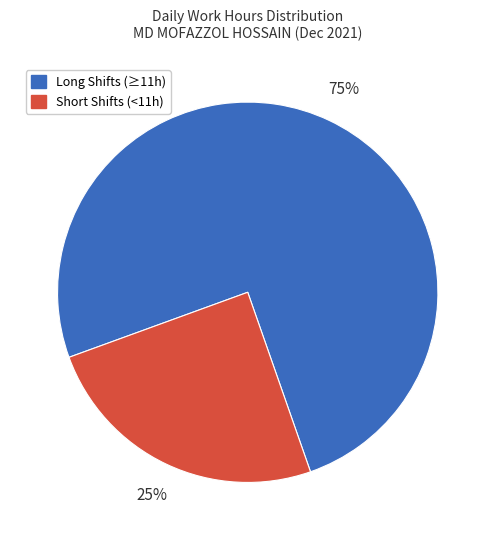

Is it true that Long Shifts (≥11h) is 61% of the pie?

False